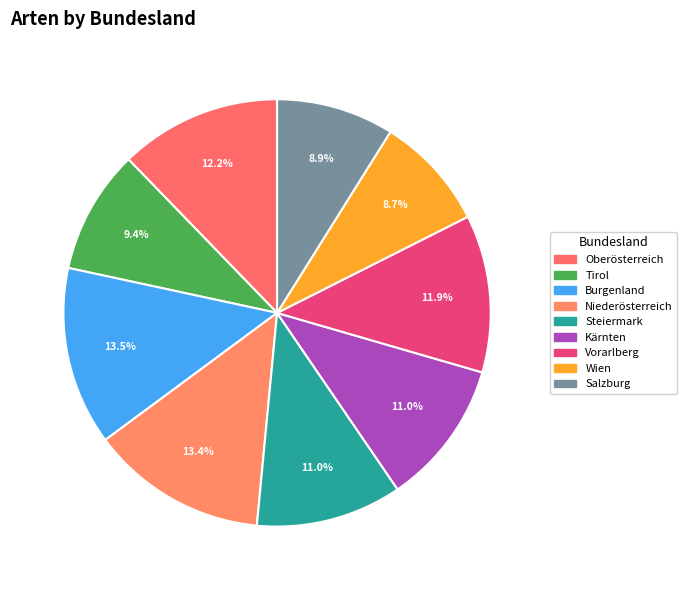

How many slices are in this pie chart?

9